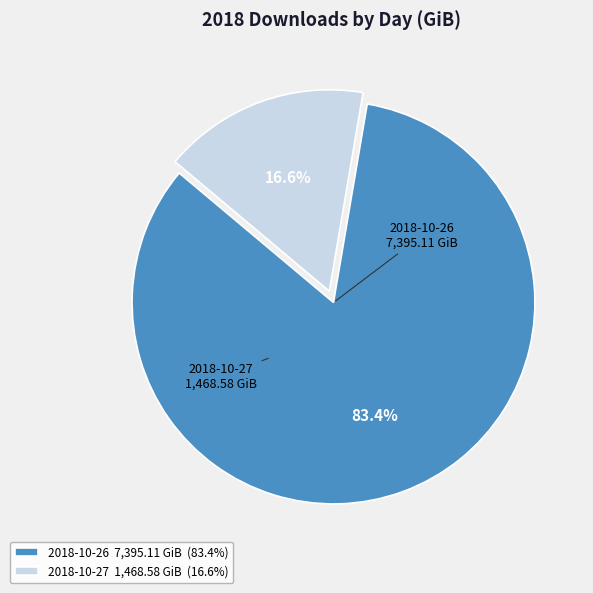

What is the total percentage of 2018-10-26 and 2018-10-27?

100.0%